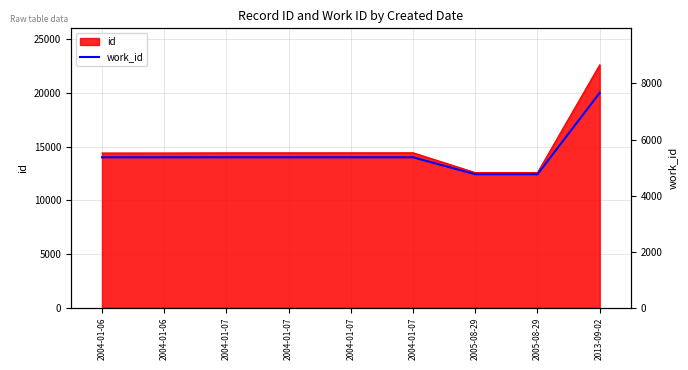

What is the ratio of the value at 2004-01-06 to the value at 2005-08-29?

1.1